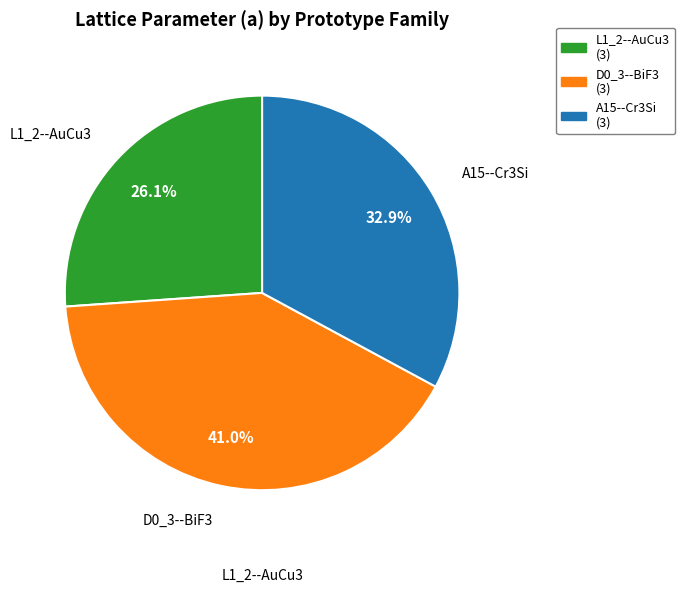

Does any single category account for the majority?

No